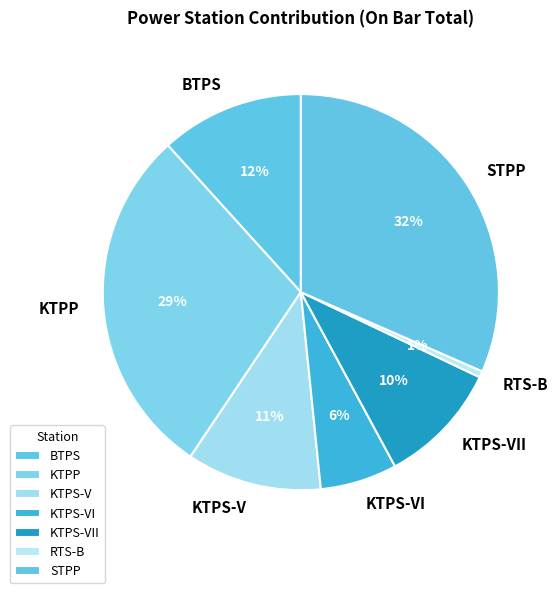

Do BTPS and RTS-B together represent more than half of the pie?

No